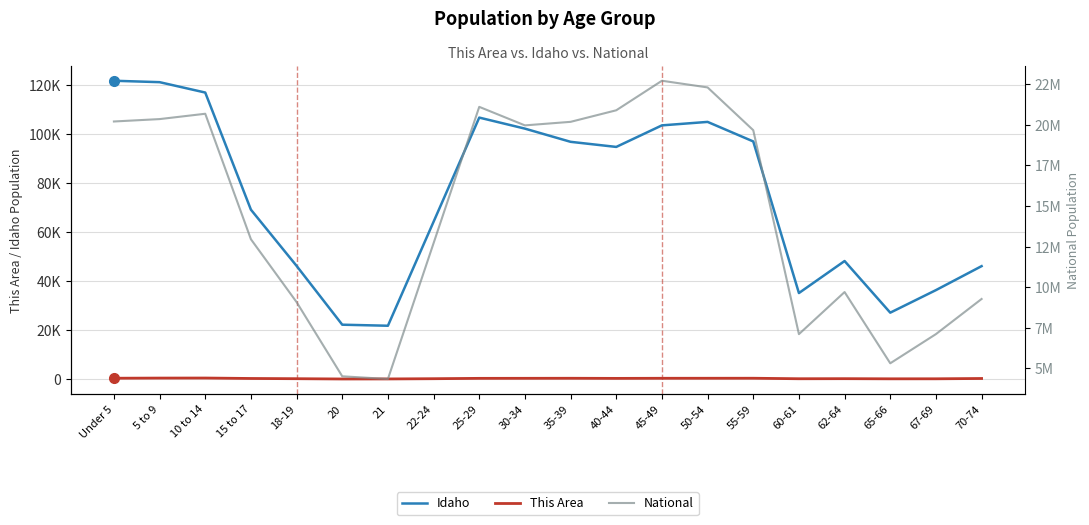

Reading left to right, transcribe all the data shown in this chart.

Idaho: Under 5=121772	5 to 9=121195	10 to 14=116955	15 to 17=69150	18-19=46209	20=22204	21=21776	22-24=64229	25-29=106734	30-34=102231	35-39=96845	40-44=94764	45-49=103560	50-54=104977	55-59=96997	60-61=35125	62-64=48191	65-66=27113	67-69=36315	70-74=46106
This Area: Under 5=353	5 to 9=415	10 to 14=435	15 to 17=252	18-19=162	20=47	21=64	22-24=161	25-29=304	30-34=319	35-39=337	40-44=291	45-49=333	50-54=340	55-59=348	60-61=145	62-64=173	65-66=116	67-69=123	70-74=248
National: Under 5=20201362	5 to 9=20348657	10 to 14=20677194	15 to 17=12954254	18-19=9086089	20=4519129	21=4354294	22-24=12712576	25-29=21101849	30-34=19962099	35-39=20179642	40-44=20890964	45-49=22708591	50-54=22298125	55-59=19664805	60-61=7113727	62-64=9704197	65-66=5319902	67-69=7115361	70-74=9278166